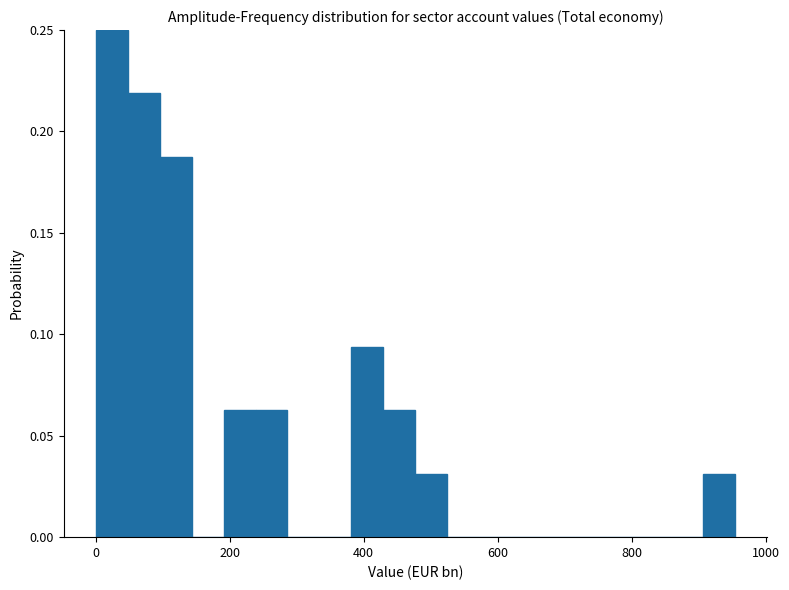

Around what value on the x-axis is the tallest bar? Give the approximate position of its centre, as read against the axis.

20